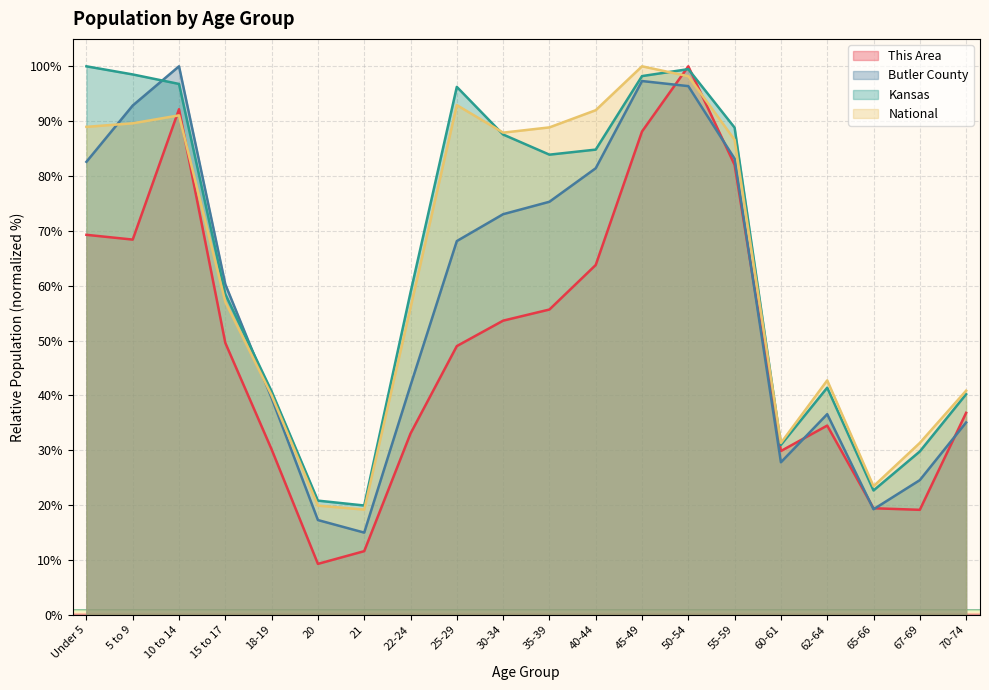

How many lines are shown in the chart?

4